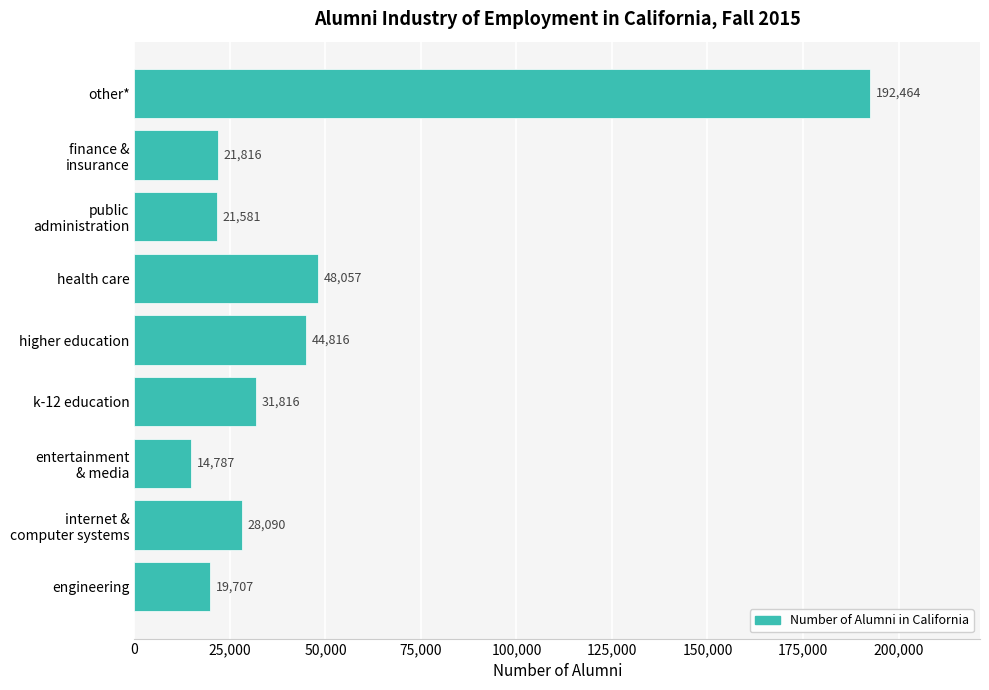

Rank the categories by value from highest to lowest.

other*, health care, higher education, k-12 education, internet &
computer systems, finance &
insurance, public
administration, engineering, entertainment
& media